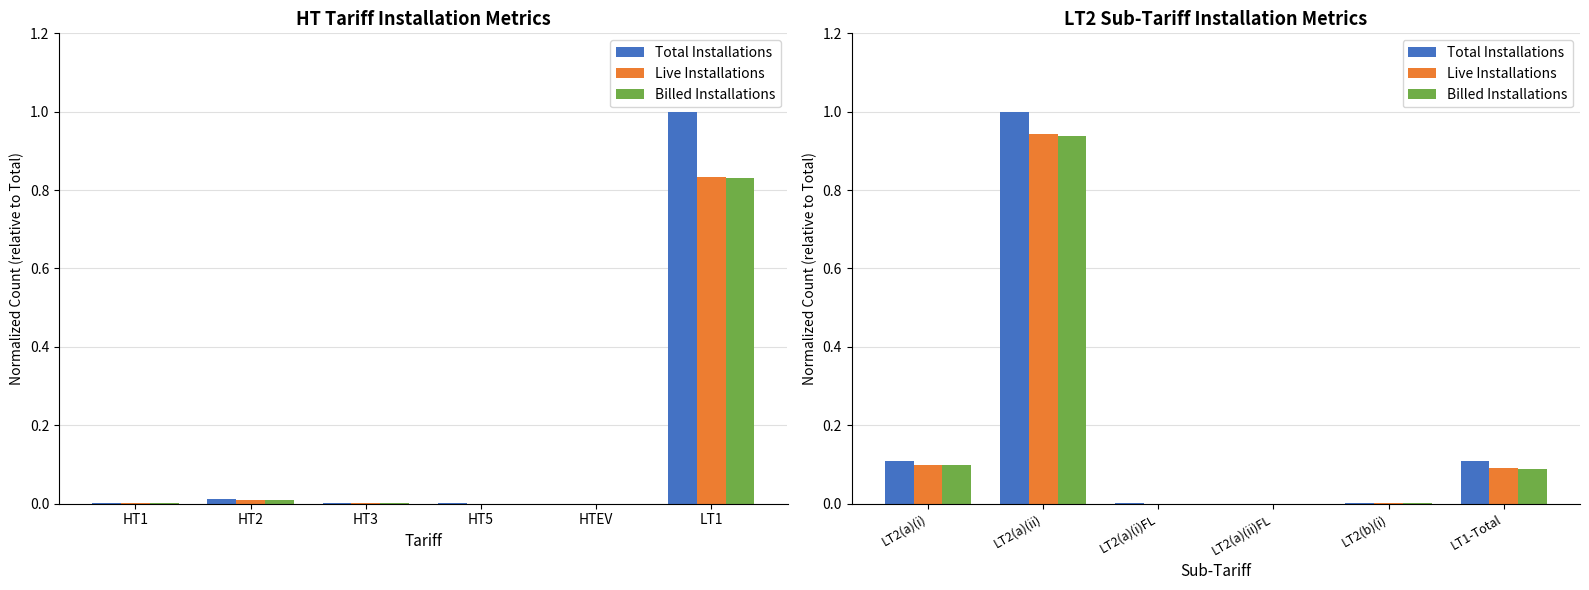

Which series changed the most between LT2(a)(ii) and LT2(a)(i)FL?

Total Installations